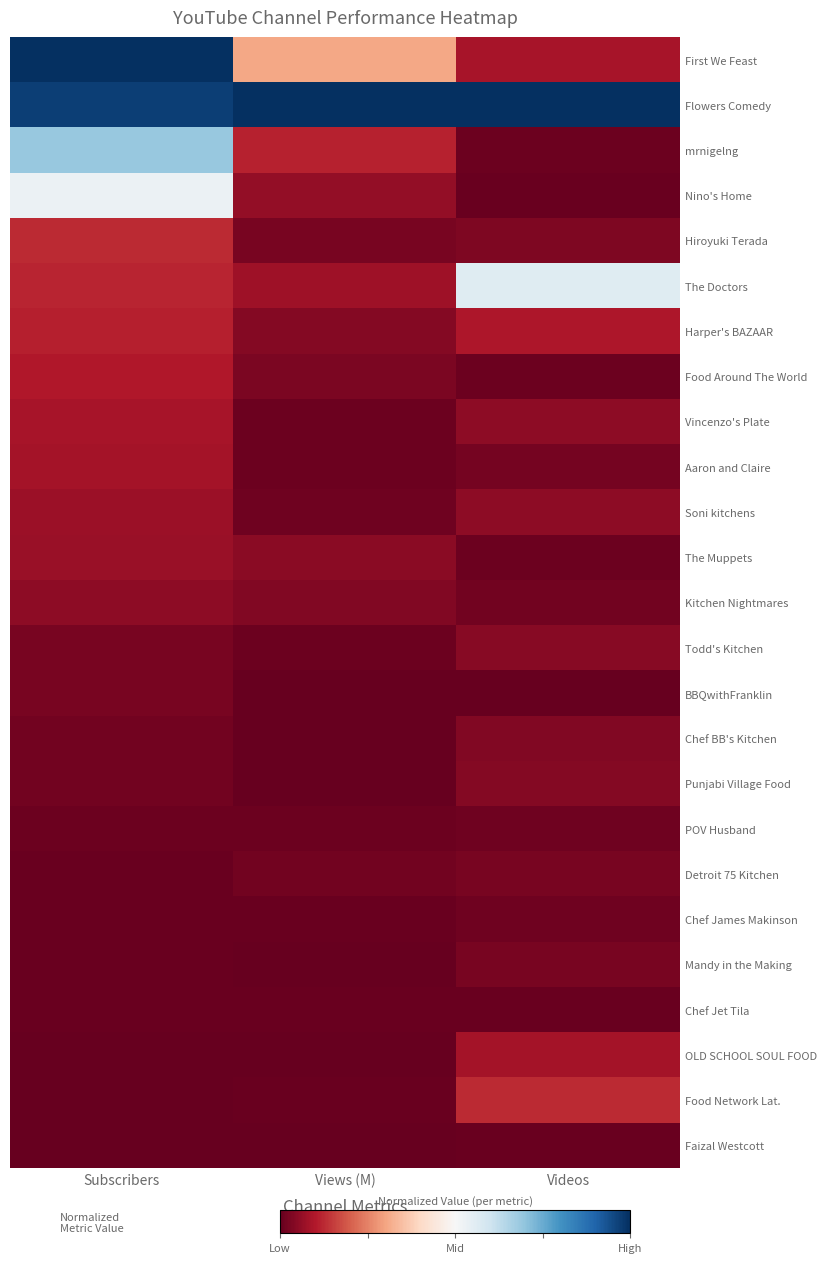

How many series are shown in this chart?

25